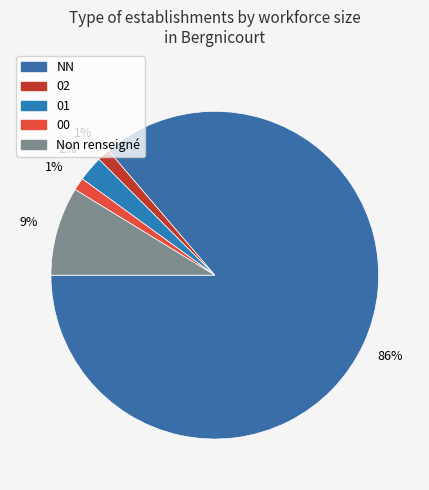

Which slice is the largest?

NN